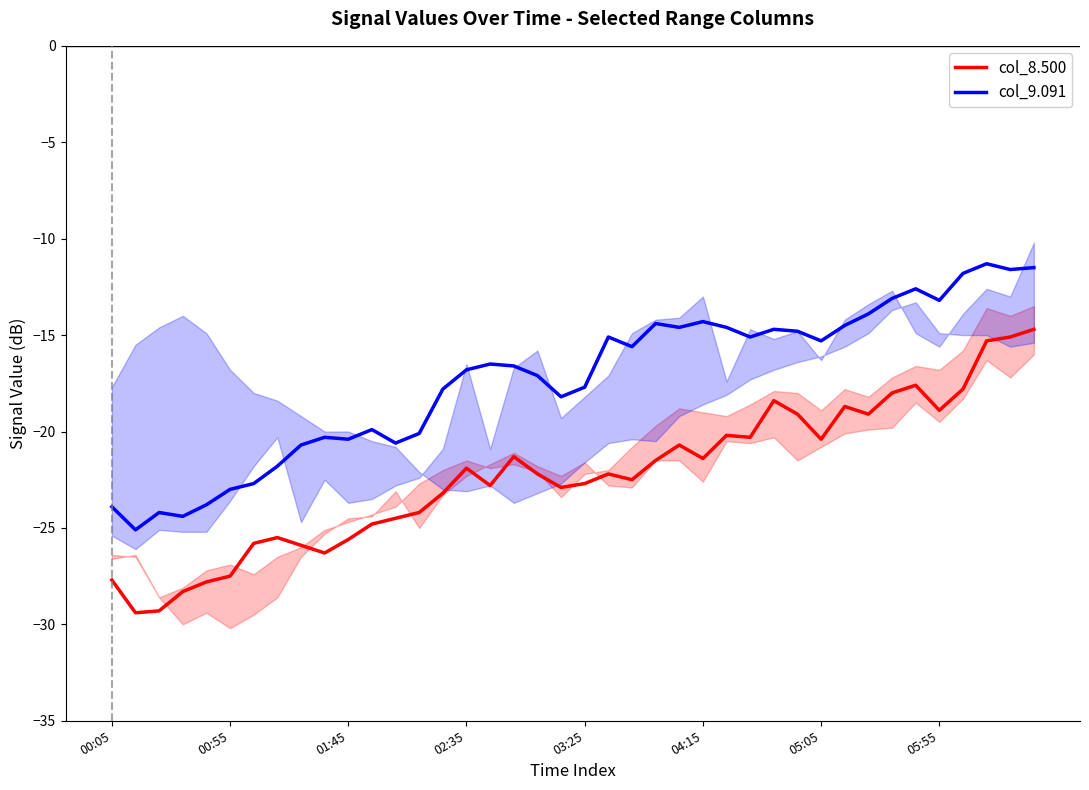

List the series in order of their peak value, lowest first.

col_8.500, col_9.091